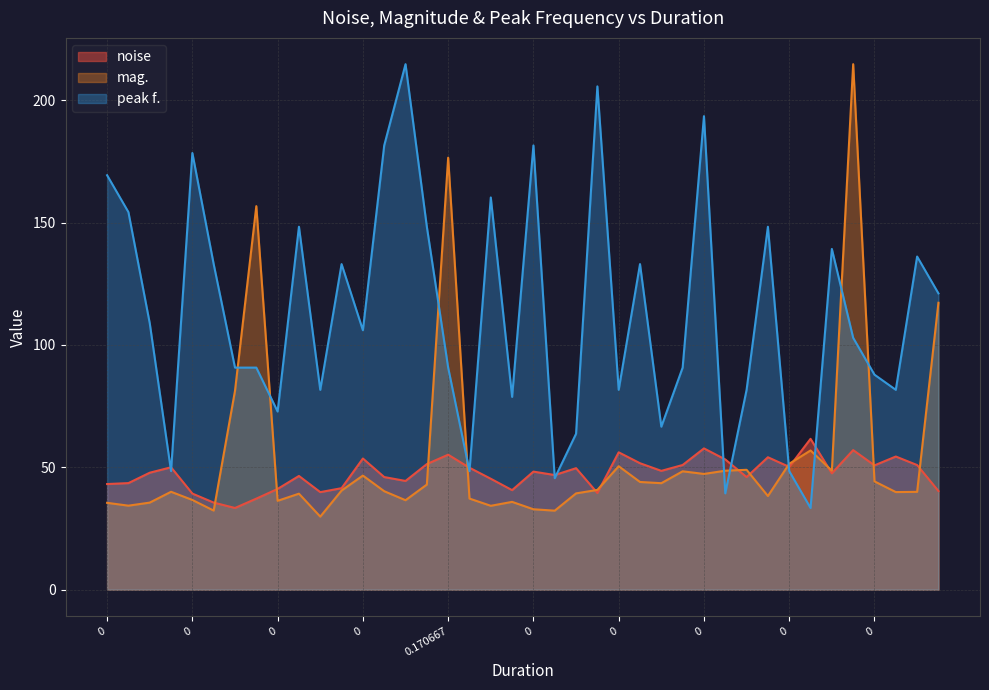

Which series has the largest range (max minus min)?

mag.